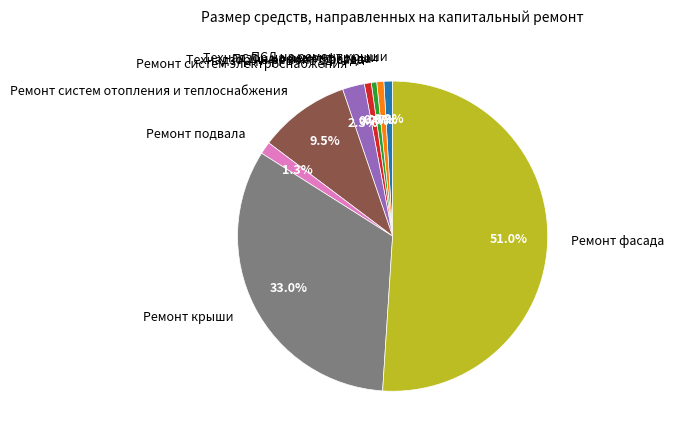

What portion of the pie excludes ПСД на ремонт фасада?

99.4%